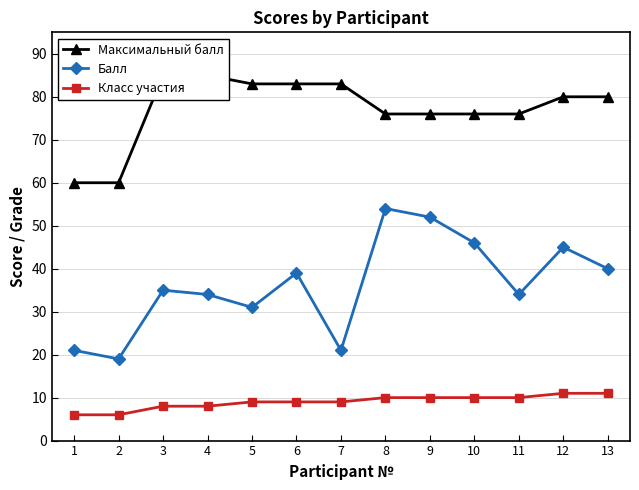

How many Класс участия values are between 8 and 10?

9